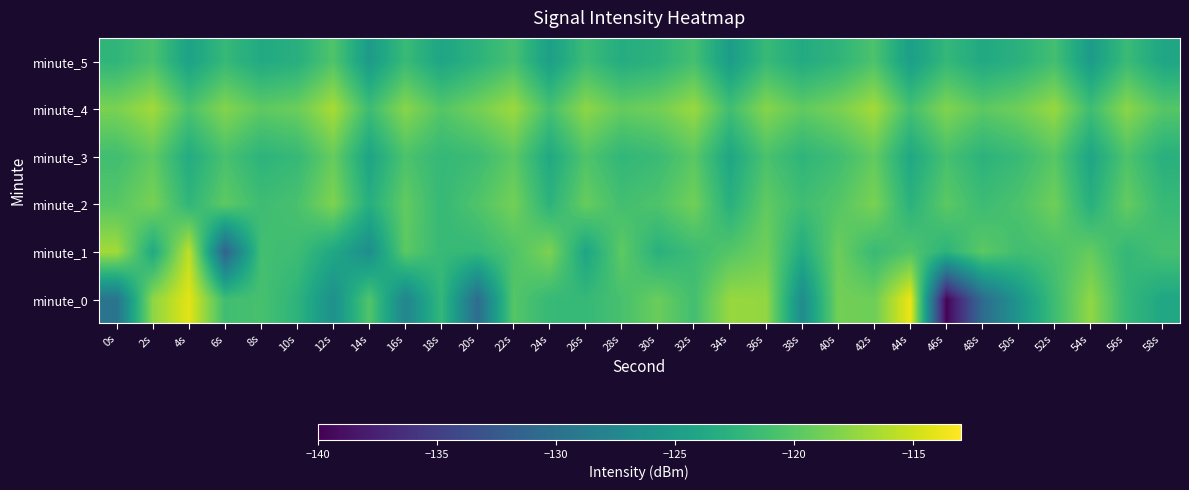

Reading right to left, extract all data points from this chart.

minute_0: 58s=-123.9	56s=-121.9	54s=-117.5	52s=-121.4	50s=-125.8	48s=-130.6	46s=-139.8	44s=-113.7	42s=-119.0	40s=-118.8	38s=-126.9	36s=-117.4	34s=-117.2	32s=-121.1	30s=-119.2	28s=-120.8	26s=-121.9	24s=-121.8	22s=-120.2	20s=-130.4	18s=-122.0	16s=-127.7	14s=-120.4	12s=-126.5	10s=-122.5	8s=-120.8	6s=-121.3	4s=-114.2	2s=-117.6	0s=-129.6
minute_1: 58s=-120.9	56s=-122.1	54s=-119.4	52s=-120.7	50s=-121.2	48s=-119.8	46s=-122.5	44s=-120.3	42s=-121.7	40s=-119.1	38s=-123.4	36s=-118.9	34s=-120.2	32s=-121.5	30s=-122.8	28s=-119.7	26s=-124.1	24s=-118.3	22s=-120.5	20s=-122.0	18s=-121.8	16s=-119.8	14s=-126.7	12s=-123.8	10s=-121.4	8s=-121.1	6s=-131.4	4s=-115.6	2s=-123.6	0s=-116.7
minute_2: 58s=-121.8	56s=-119.4	54s=-123.0	52s=-118.9	50s=-120.6	48s=-121.5	46s=-119.8	44s=-122.7	42s=-118.4	40s=-120.2	38s=-121.3	36s=-119.6	34s=-122.9	32s=-118.8	30s=-120.5	28s=-121.1	26s=-119.3	24s=-122.6	22s=-118.7	20s=-120.4	18s=-121.9	16s=-119.5	14s=-123.1	12s=-118.2	10s=-120.8	8s=-121.4	6s=-119.7	4s=-122.3	2s=-118.5	0s=-120.1
minute_3: 58s=-122.9	56s=-120.5	54s=-124.1	52s=-120.0	50s=-121.7	48s=-122.6	46s=-120.9	44s=-123.8	42s=-119.5	40s=-121.3	38s=-122.4	36s=-120.7	34s=-124.0	32s=-119.9	30s=-121.6	28s=-122.2	26s=-120.4	24s=-123.7	22s=-119.8	20s=-121.5	18s=-122.0	16s=-120.6	14s=-124.2	12s=-119.3	10s=-121.9	8s=-122.5	6s=-120.8	4s=-123.4	2s=-119.6	0s=-121.2
minute_4: 58s=-120.1	56s=-117.7	54s=-121.3	52s=-117.2	50s=-118.9	48s=-119.8	46s=-118.1	44s=-121.0	42s=-116.7	40s=-118.5	38s=-119.6	36s=-117.9	34s=-121.2	32s=-117.1	30s=-118.8	28s=-119.4	26s=-117.6	24s=-120.9	22s=-117.0	20s=-118.7	18s=-120.2	16s=-117.8	14s=-121.4	12s=-116.5	10s=-119.1	8s=-119.7	6s=-118.0	4s=-120.6	2s=-116.8	0s=-118.4
minute_5: 58s=-124.0	56s=-121.6	54s=-125.2	52s=-121.1	50s=-122.8	48s=-123.7	46s=-122.0	44s=-124.9	42s=-120.6	40s=-122.4	38s=-123.5	36s=-121.8	34s=-125.1	32s=-121.0	30s=-122.7	28s=-123.3	26s=-121.5	24s=-124.8	22s=-120.9	20s=-122.6	18s=-124.1	16s=-121.7	14s=-125.3	12s=-120.4	10s=-123.0	8s=-123.6	6s=-121.9	4s=-124.5	2s=-120.7	0s=-122.3